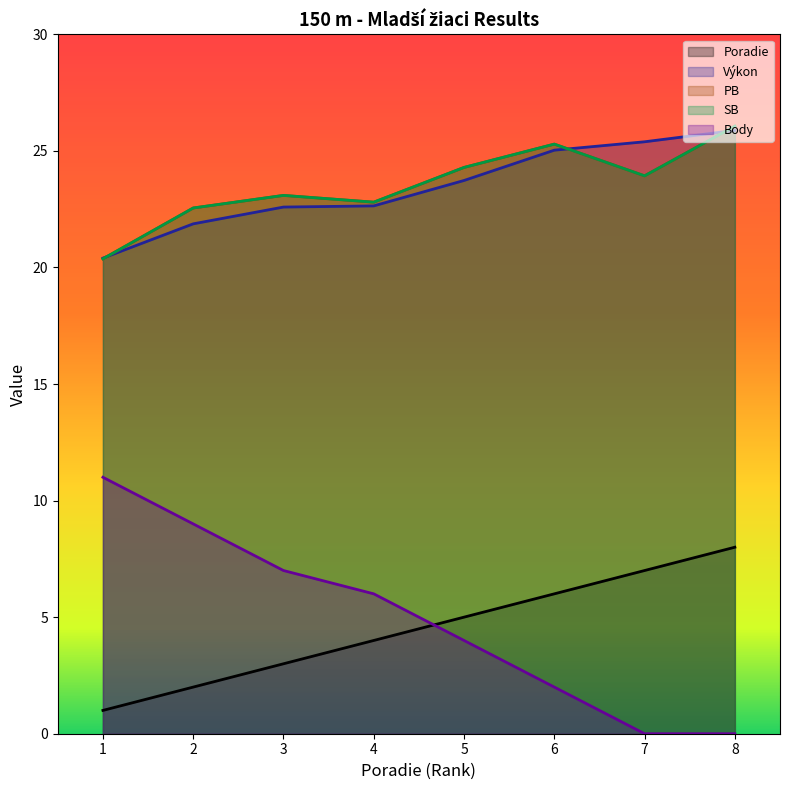

Reading left to right, what are all the values shown in this chart?

Poradie: 1.0	2.0	3.0	4.0	5.0	6.0	7.0	8.0
Výkon: 20.4	21.9	22.6	22.6	23.7	25.0	25.4	25.9
PB: 20.4	22.6	23.1	22.8	24.3	25.3	23.9	26.1
SB: 20.4	22.6	23.1	22.8	24.3	25.3	23.9	26.1
Body: 11.0	9.0	7.0	6.0	4.0	2.0	0.0	0.0